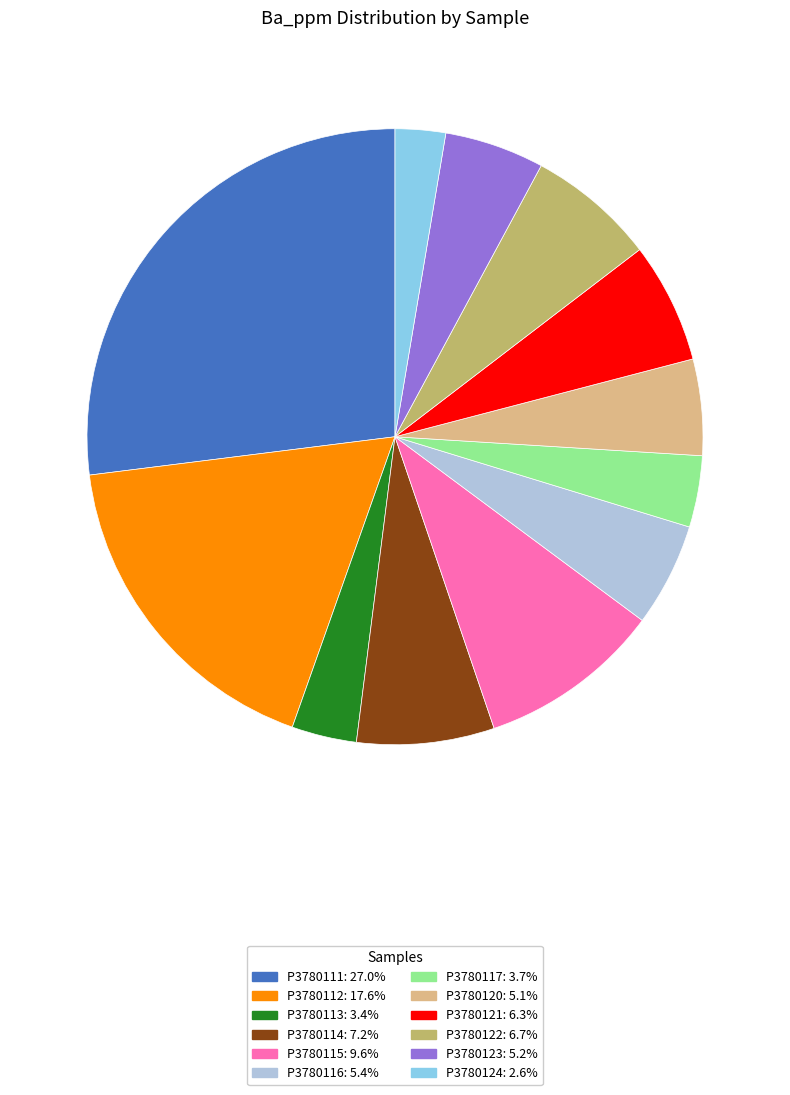

Which category has the smallest portion of the pie?

P3780124